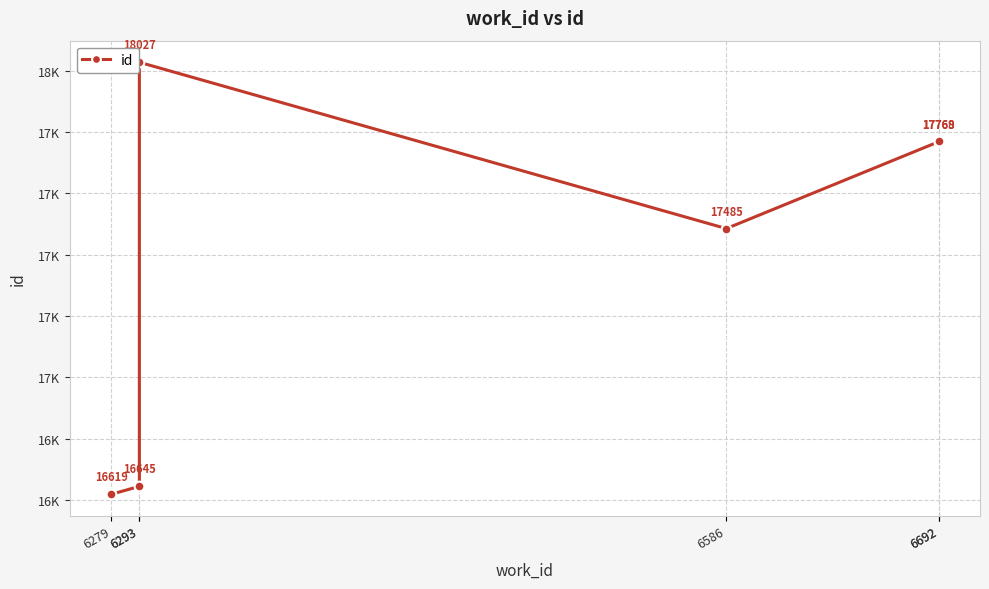

Reading right to left, what are all the values shown in this chart?

17769	17768	17485	18027	16645	16619